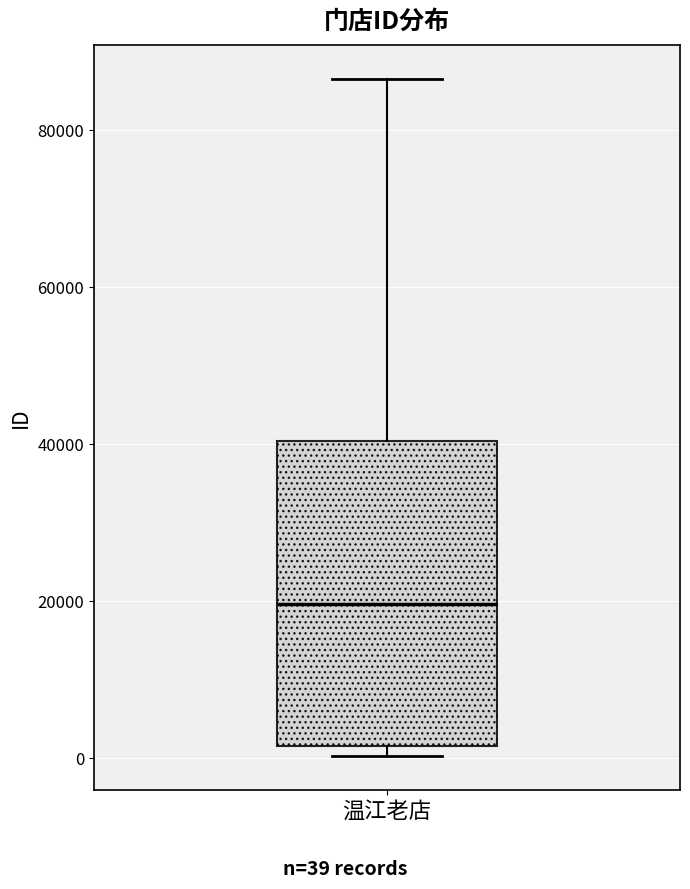

Read this box plot against the y-axis: the position of the median line, the range covered by the box, and the ends of both whiskers. The values are not printed on the chart, so give them approximately, as read against the axis.

median 20000, box 2000 to 40000, whiskers 0 to 86000